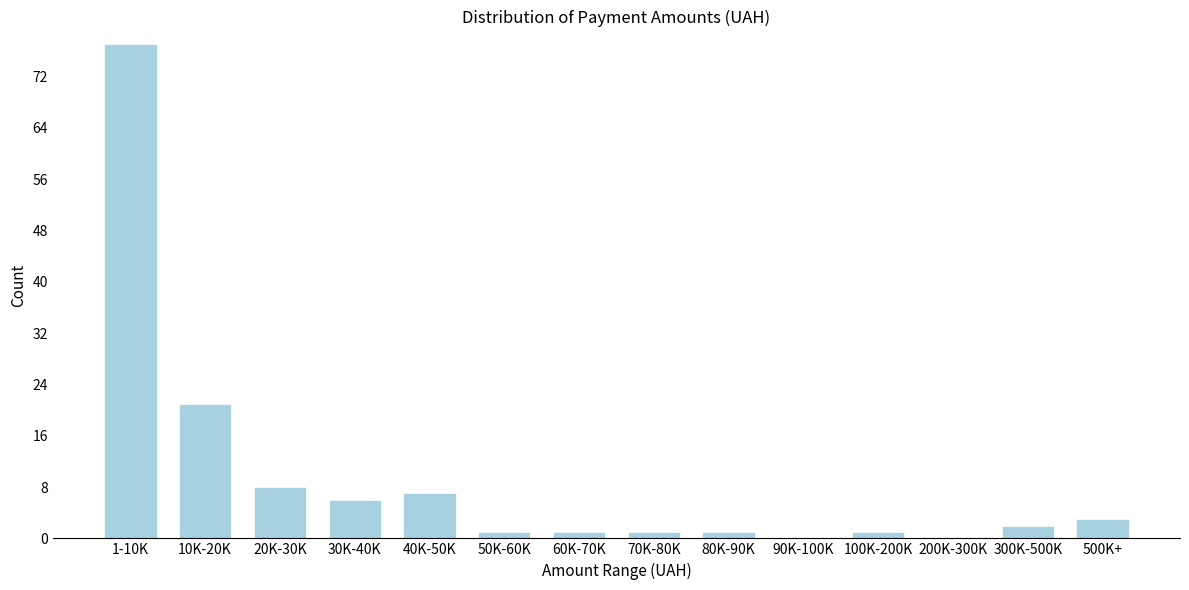

Reading left to right, transcribe all the data shown in this chart.

1-10K=77	10K-20K=21	20K-30K=8	30K-40K=6	40K-50K=7	50K-60K=1	60K-70K=1	70K-80K=1	80K-90K=1	90K-100K=0	100K-200K=1	200K-300K=0	300K-500K=2	500K+=3